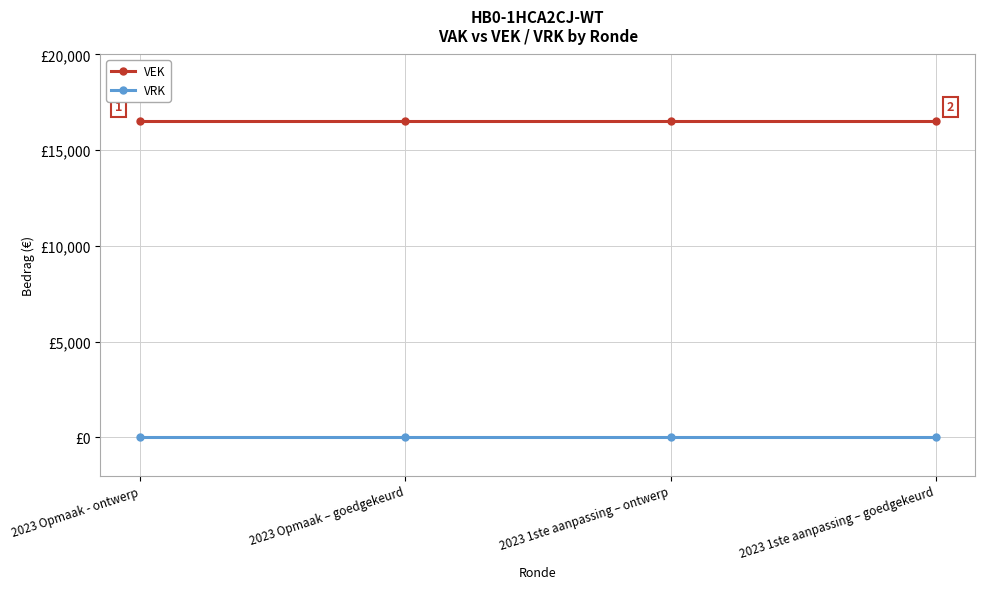

At 2023 1ste aanpassing – ontwerp, list the series in order from largest to smallest.

VEK, VRK